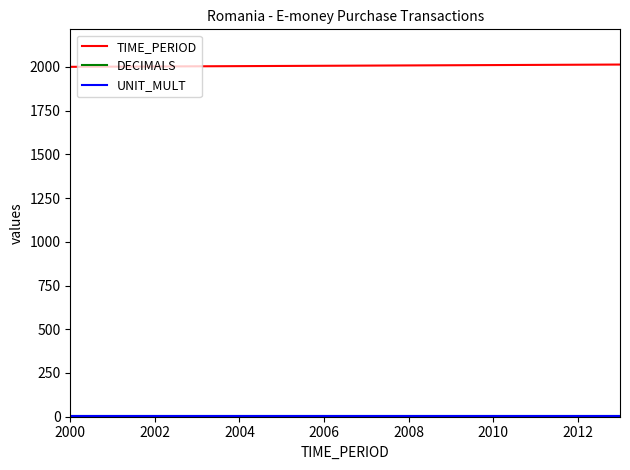

Which series has the largest total across all categories?

TIME_PERIOD